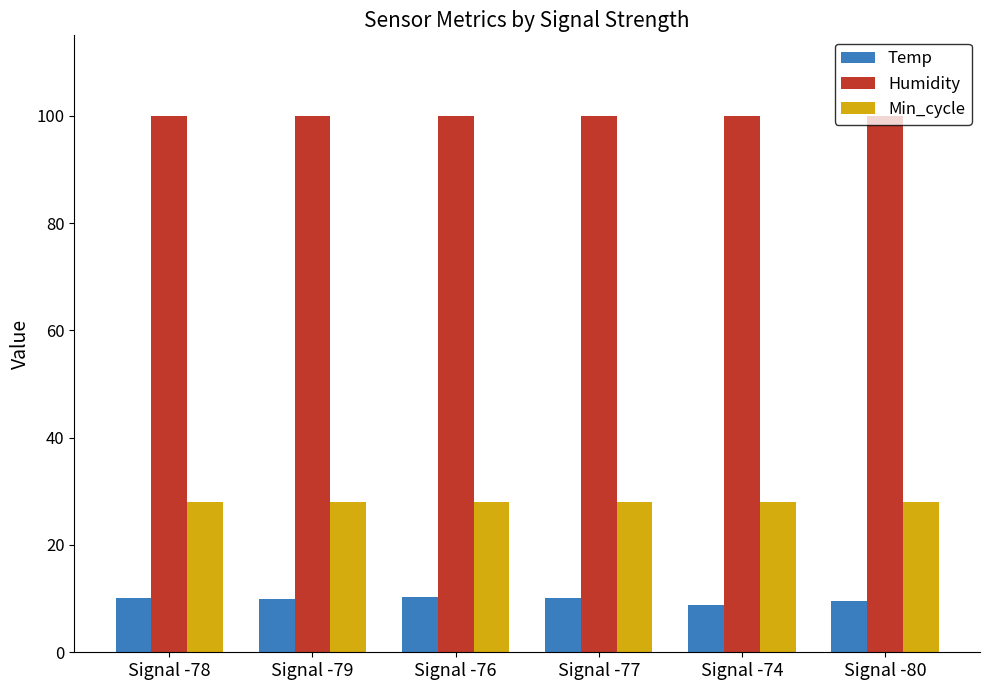

What is the label of the 1st bar from the left?

Signal -78